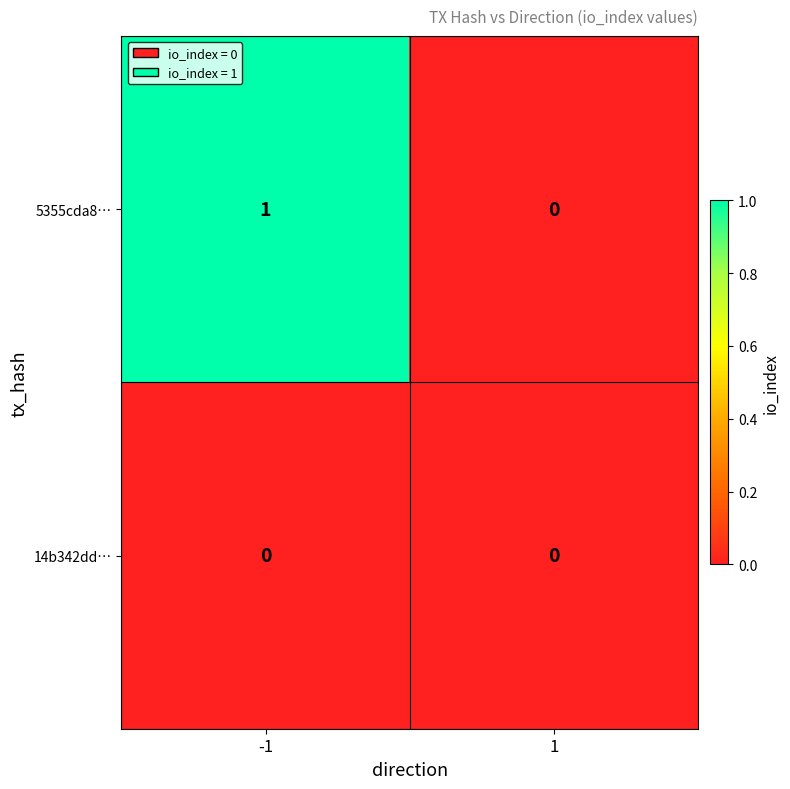

At which category is the sum across all series the highest?

-1